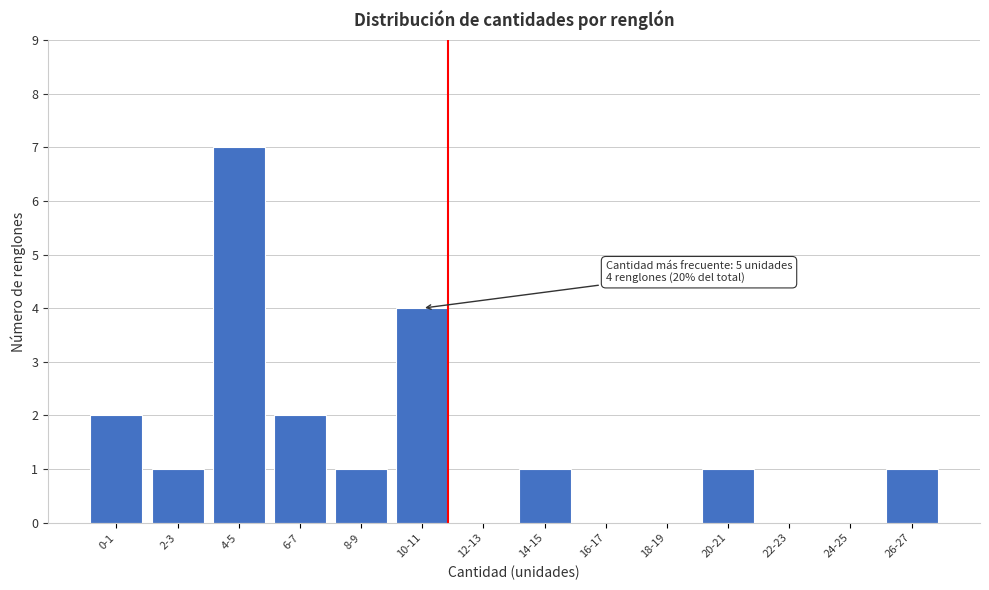

Reading left to right, transcribe all the data shown in this chart.

0-1=2	2-3=1	4-5=7	6-7=2	8-9=1	10-11=4	12-13=0	14-15=1	16-17=0	18-19=0	20-21=1	22-23=0	24-25=0	26-27=1